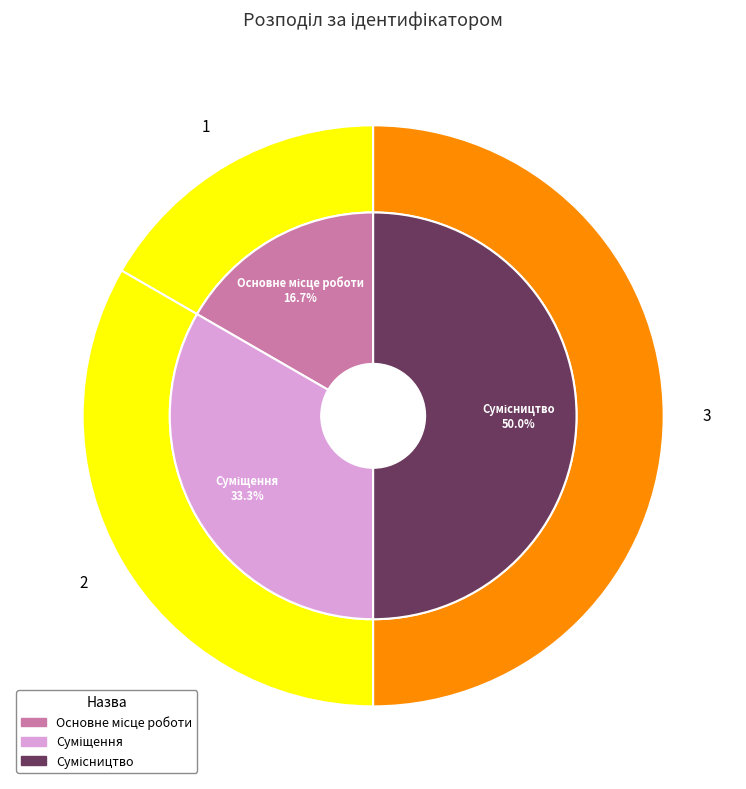

Count the number of slices in the pie.

3